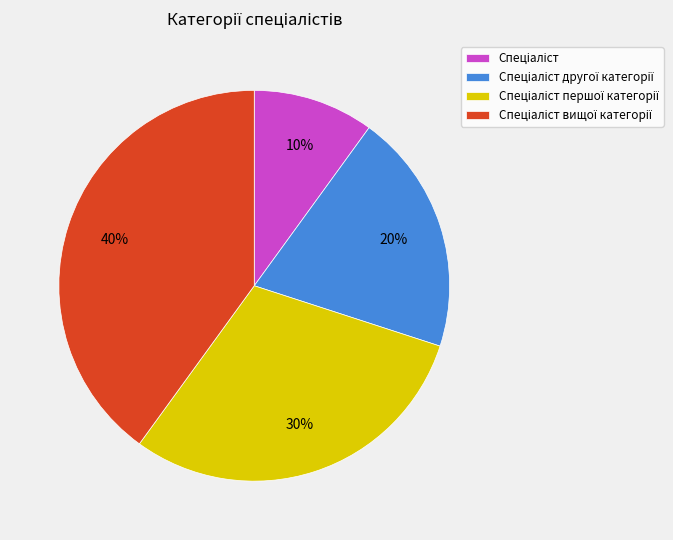

Count the number of slices in the pie.

4